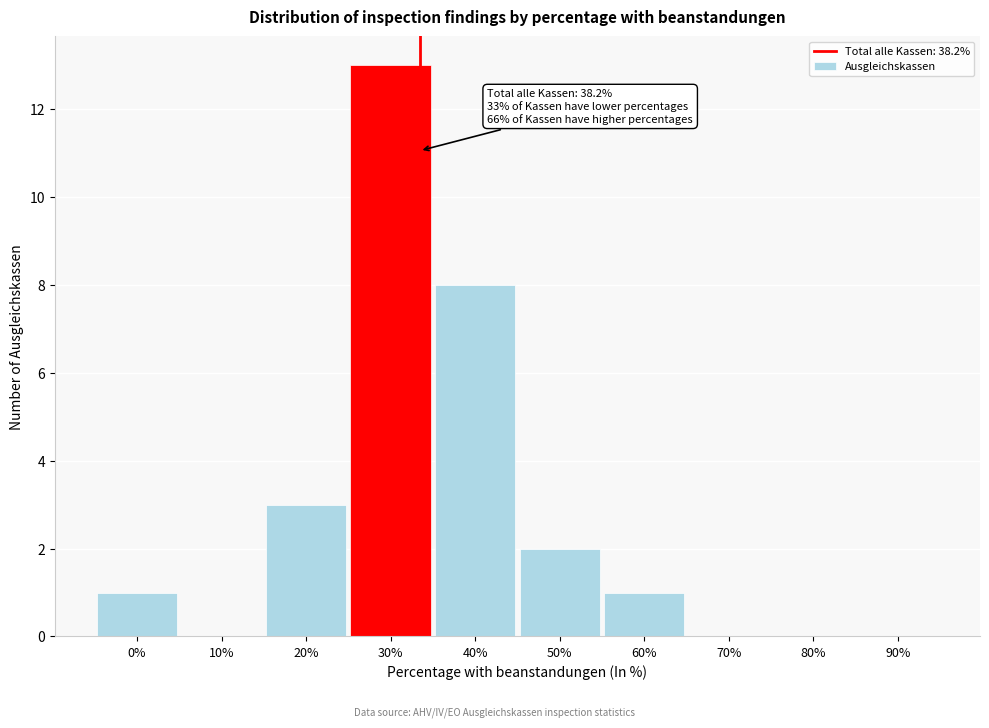

Reading left to right, transcribe all the data shown in this chart.

0%=1	10%=0	20%=3	30%=13	40%=8	50%=2	60%=1	70%=0	80%=0	90%=0